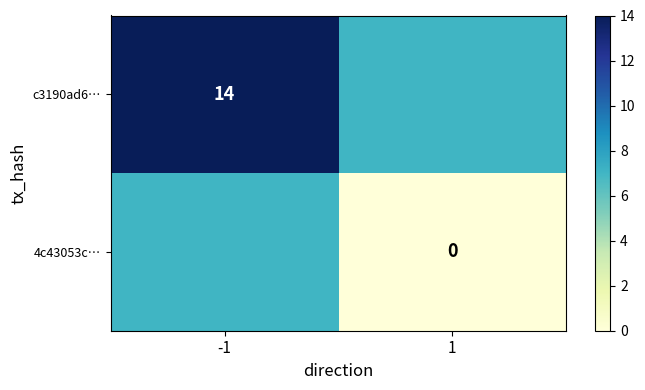

Is it true that c3190ad6… equals 14 at -1?

True